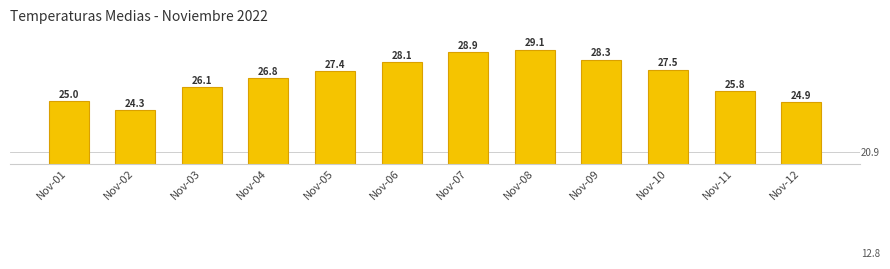

Are the bars grouped side by side (vs. stacked)?

No